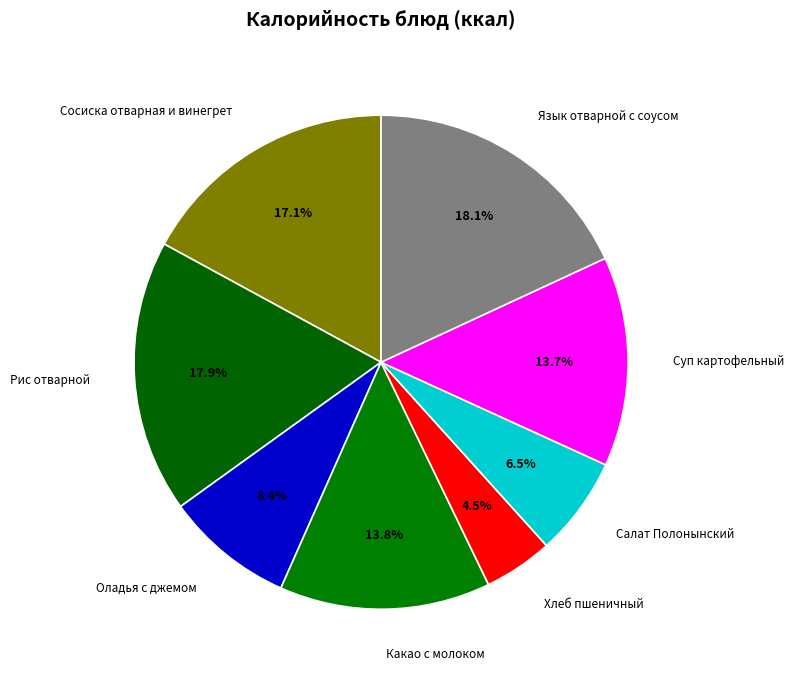

To the nearest percent, what portion does Оладья с джемом represent?

8%